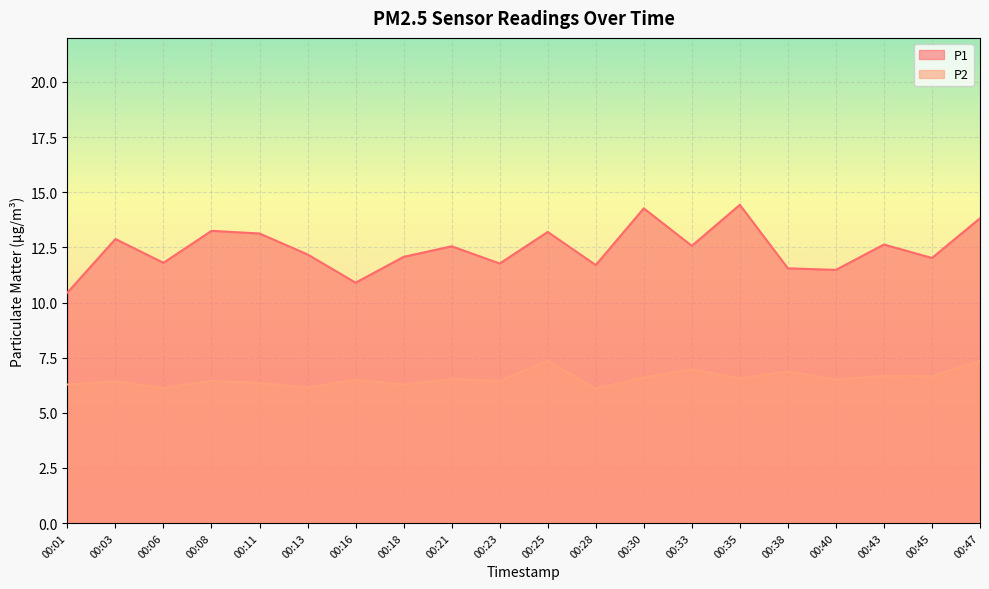

Which category has the lowest value in the P2 series?

00:28